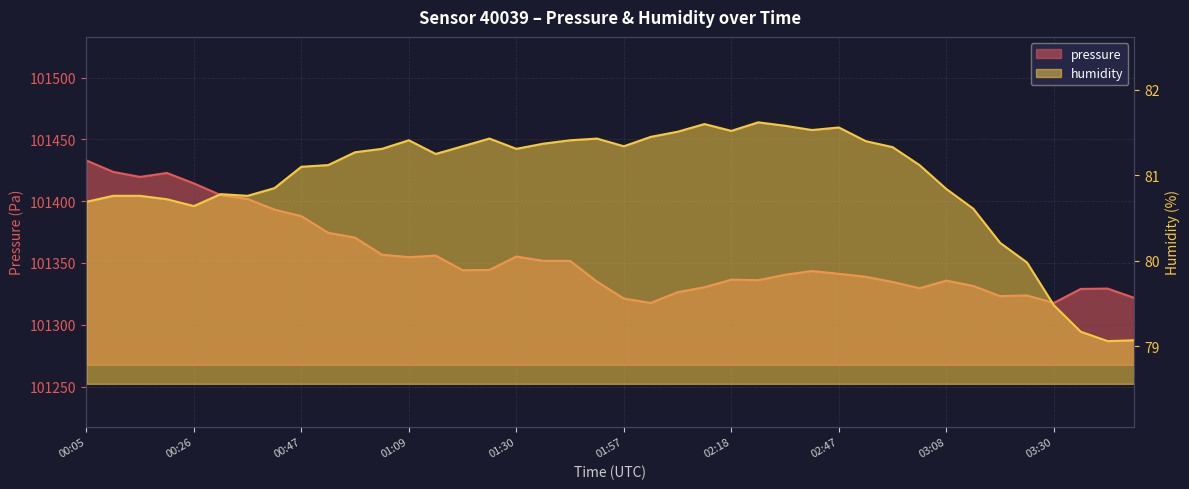

What is the maximum value shown in the chart?

101433.0